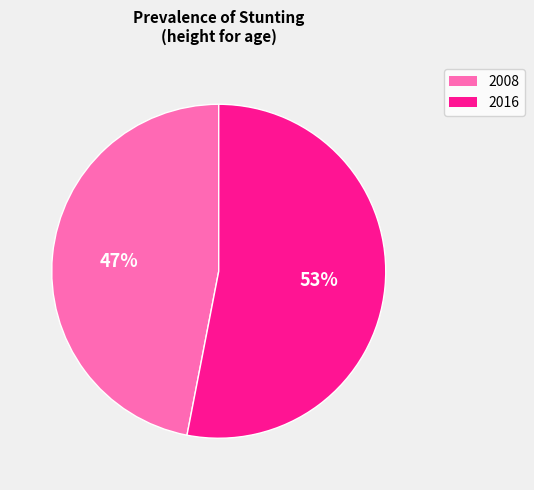

Is it true that 2008 is 42% of the pie?

False